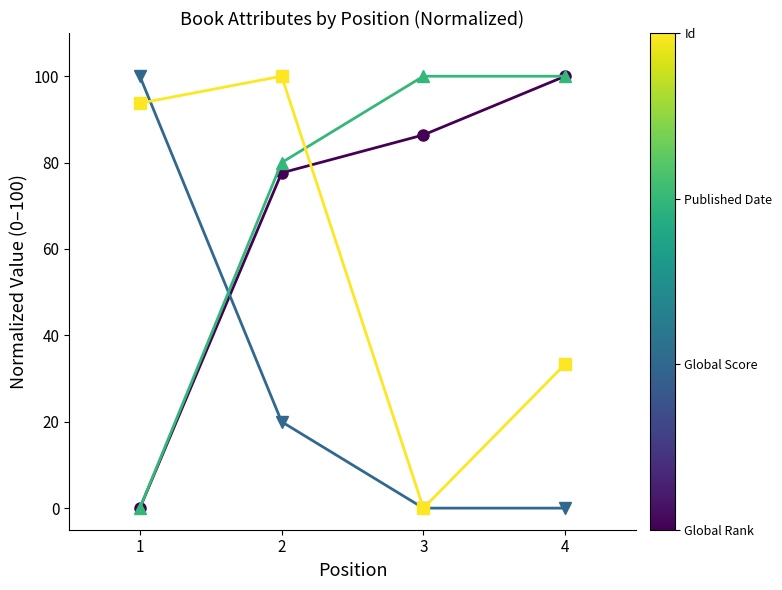

What is the greatest value displayed?

100.0